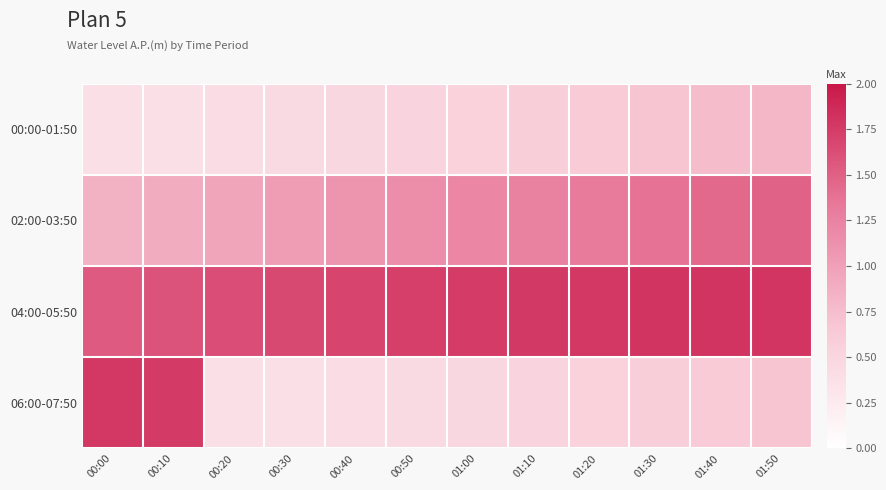

At which category does the chart reach its minimum across all series?

00:00